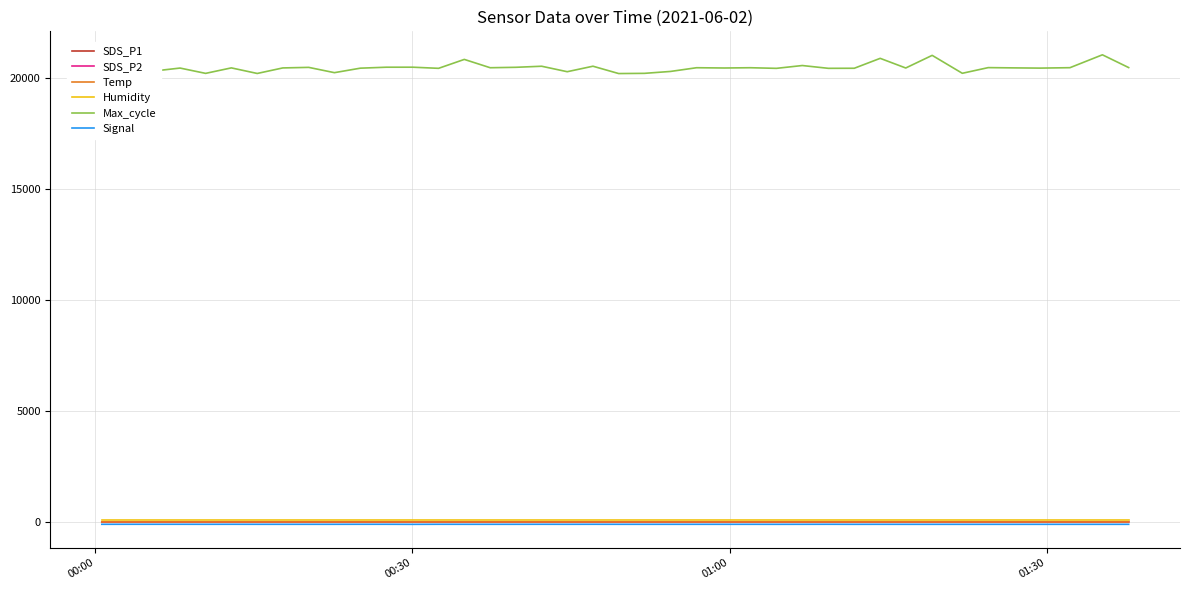

What is the highest value of the Max_cycle series?

21023.0